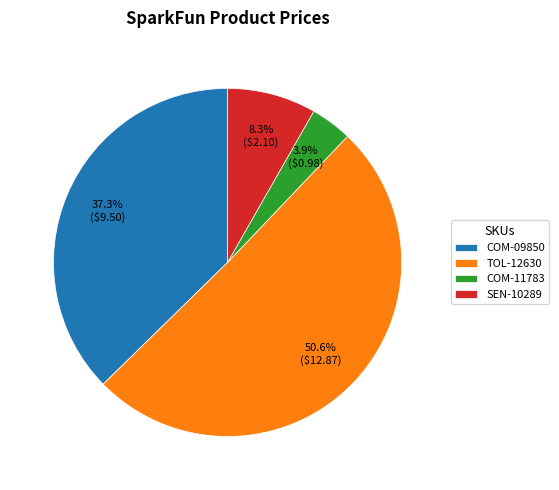

Which category has the biggest portion of the pie?

TOL-12630